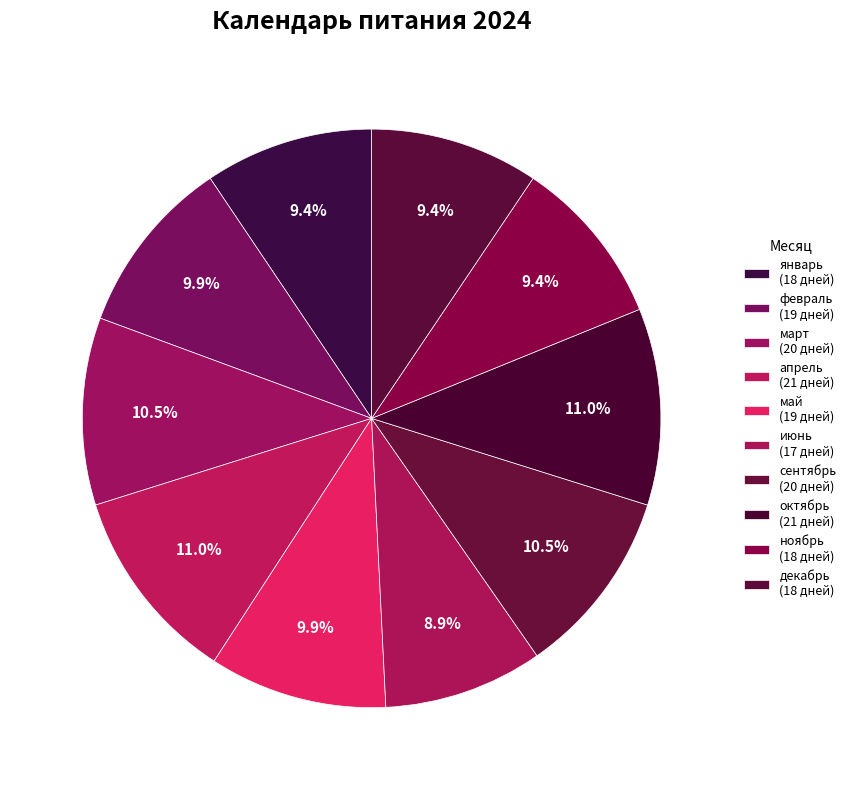

Count the number of slices in the pie.

10